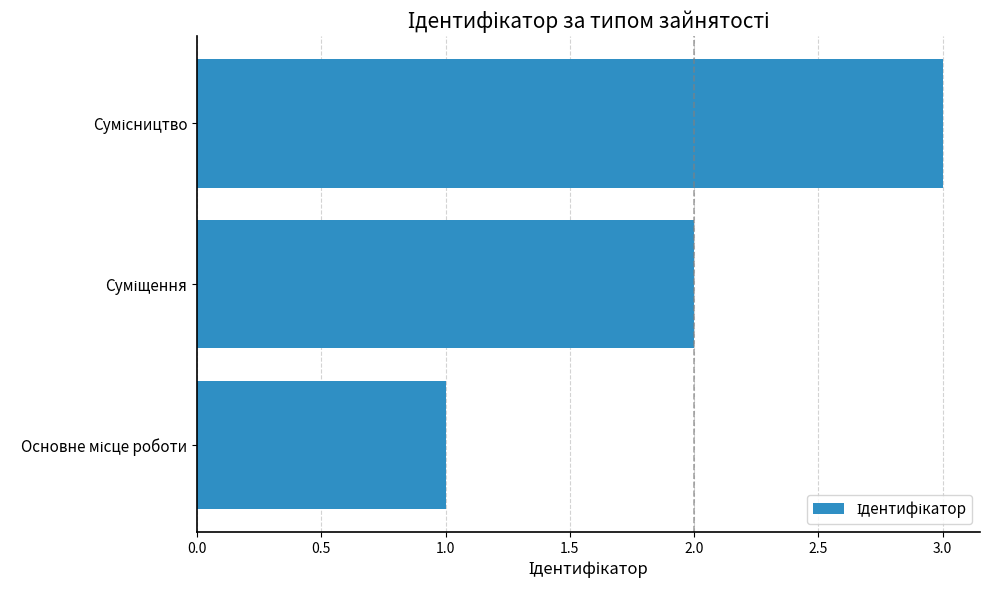

How many categories are shown in the chart?

3